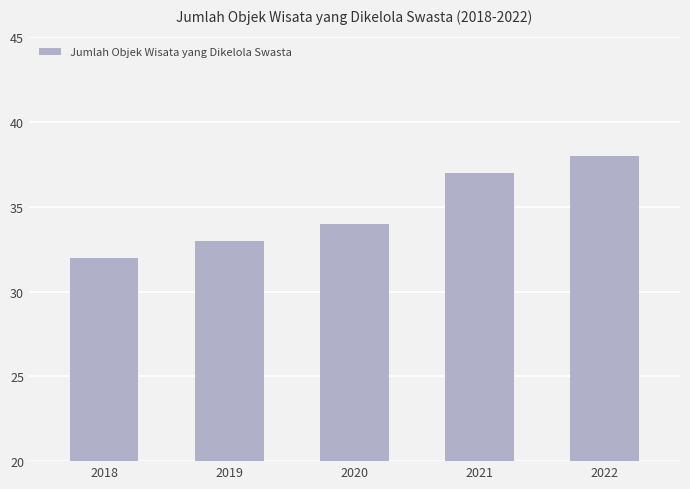

What is the sum of the values at 2018 and 2020?

66